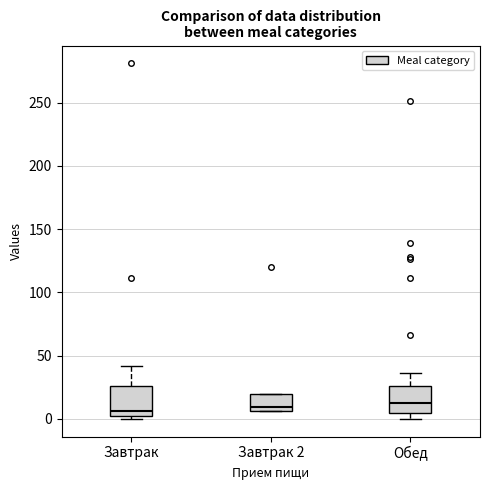

Where is the lower edge of the box for Завтрак on the y-axis? The values are not printed on the chart, so give them approximately, as read against the axis.

0